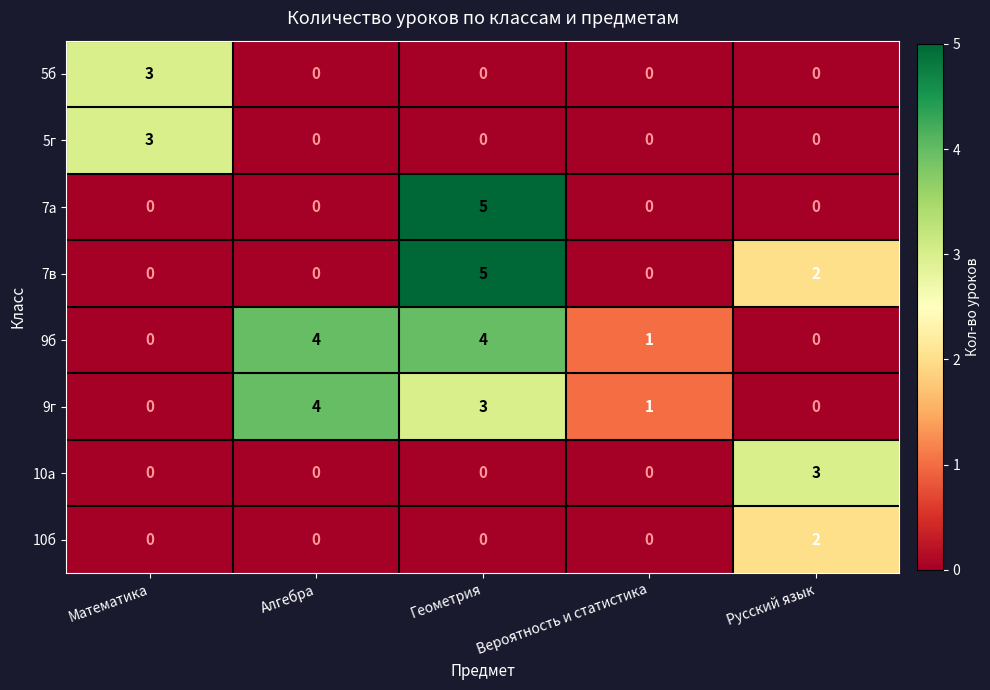

At which category is the sum across all series the highest?

Геометрия